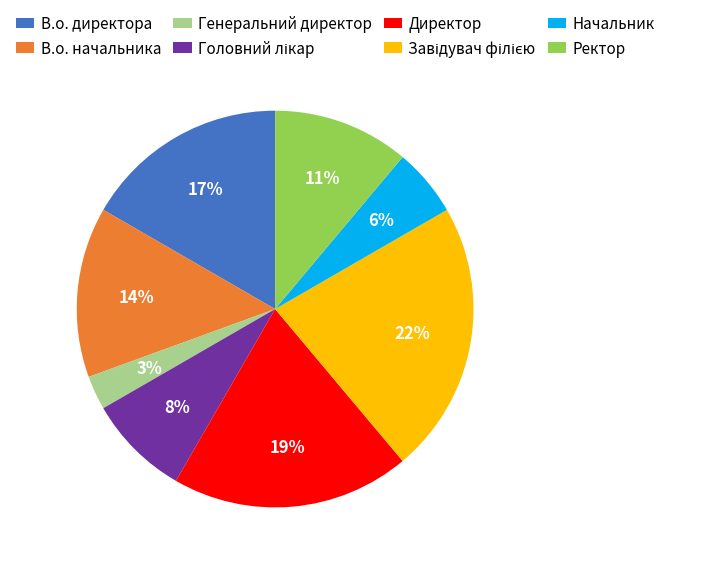

Combined, do Ректор and В.о. директора account for over 50%?

No